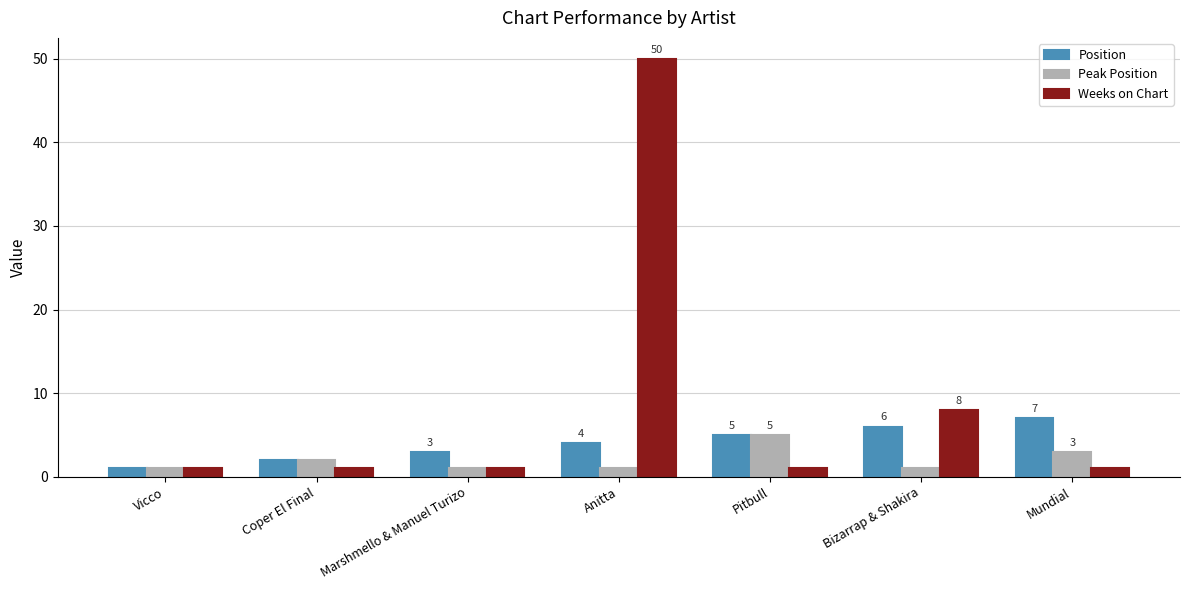

Count the number of data series in this chart.

3